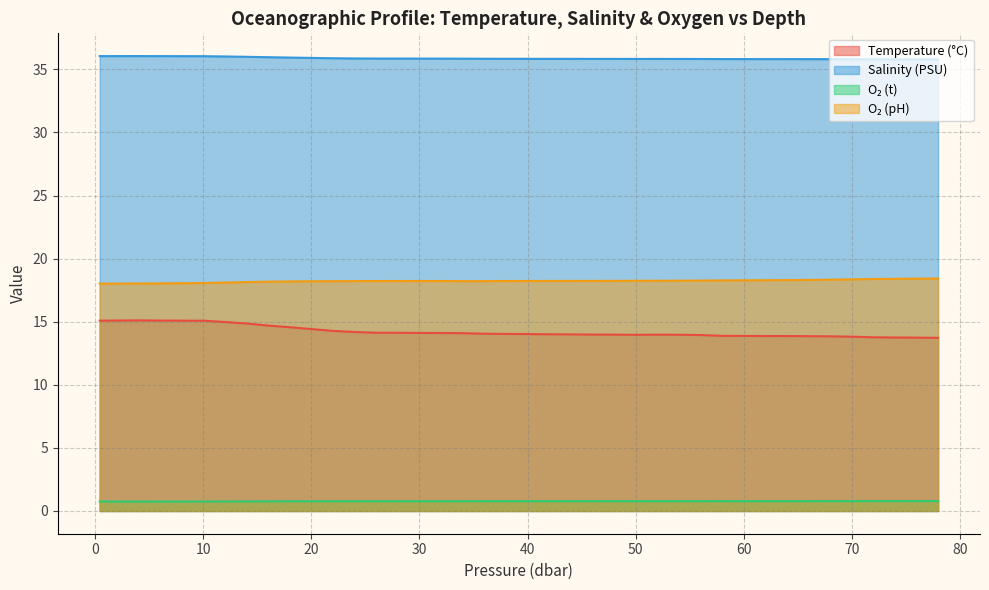

True or false: o2_ph has a value of 6.1 at 46.0.

False